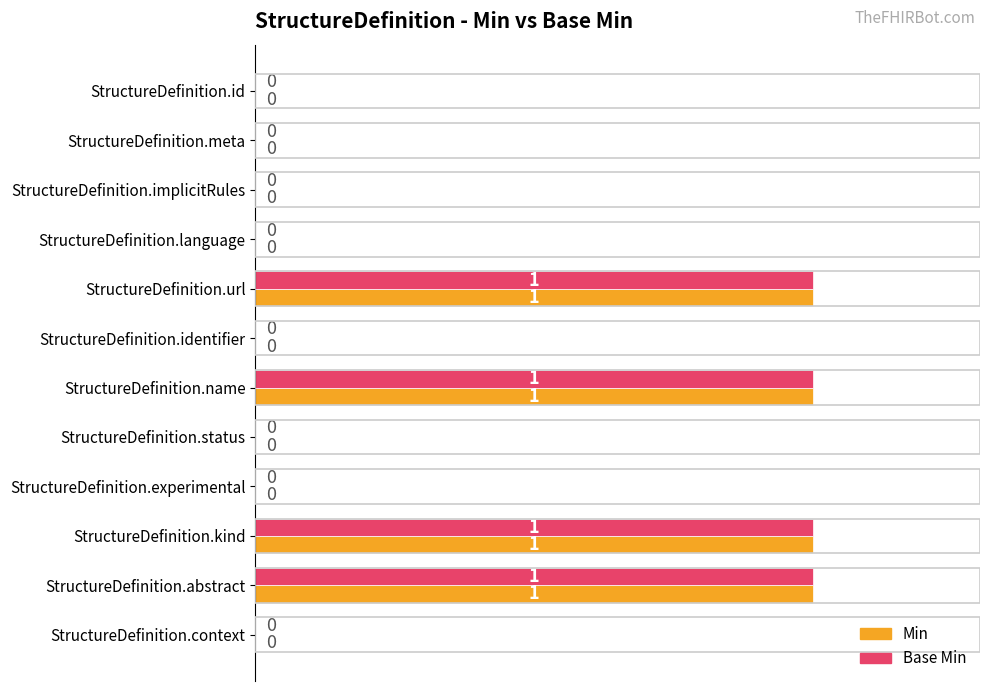

What is the greatest value displayed?

1